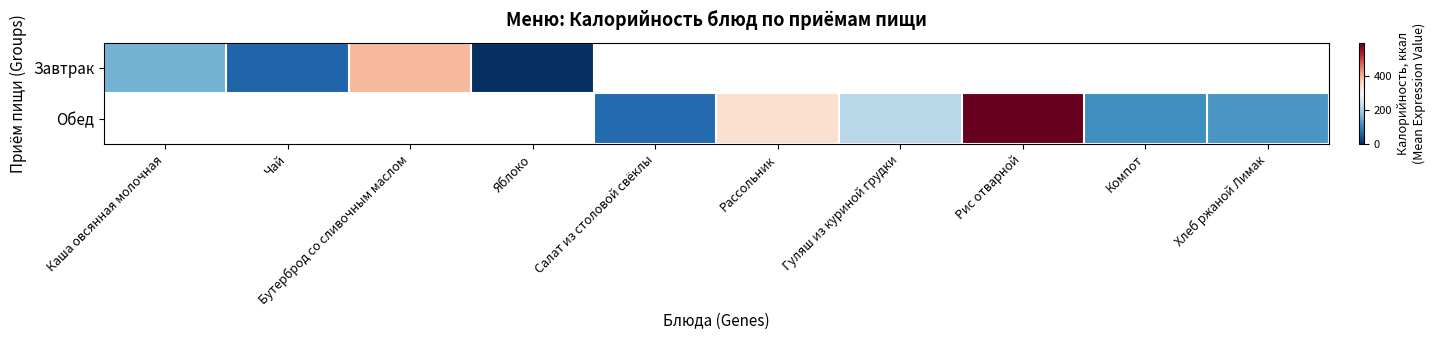

At which label does Завтрак reach its minimum?

Яблоко